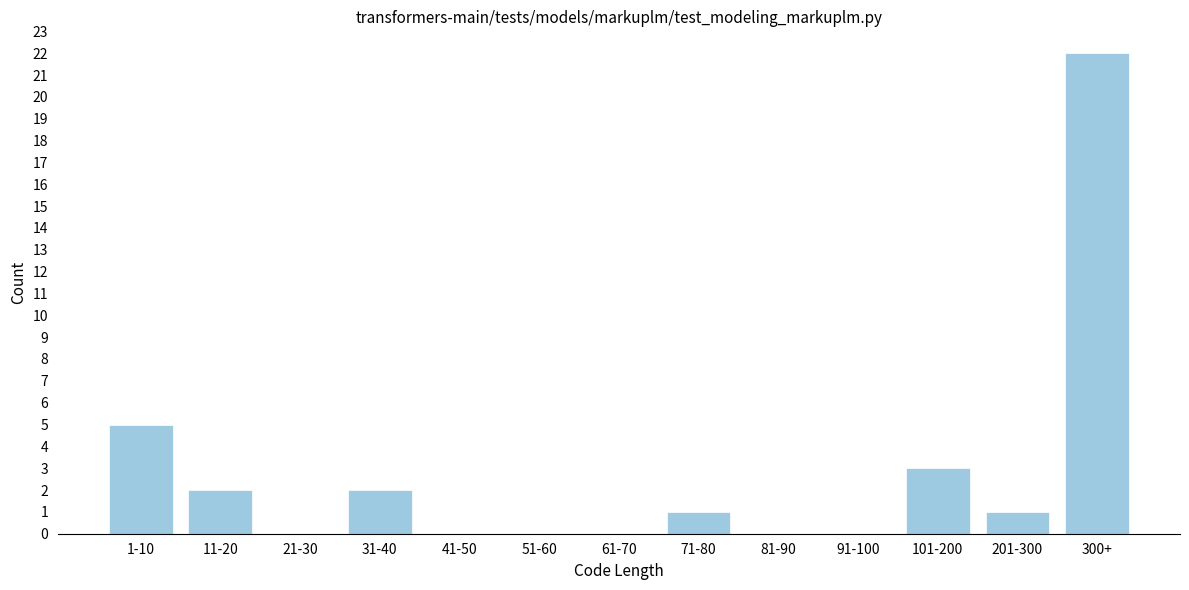

Reading right to left, list all the values displayed in this chart.

300+=22	201-300=1	101-200=3	91-100=0	81-90=0	71-80=1	61-70=0	51-60=0	41-50=0	31-40=2	21-30=0	11-20=2	1-10=5